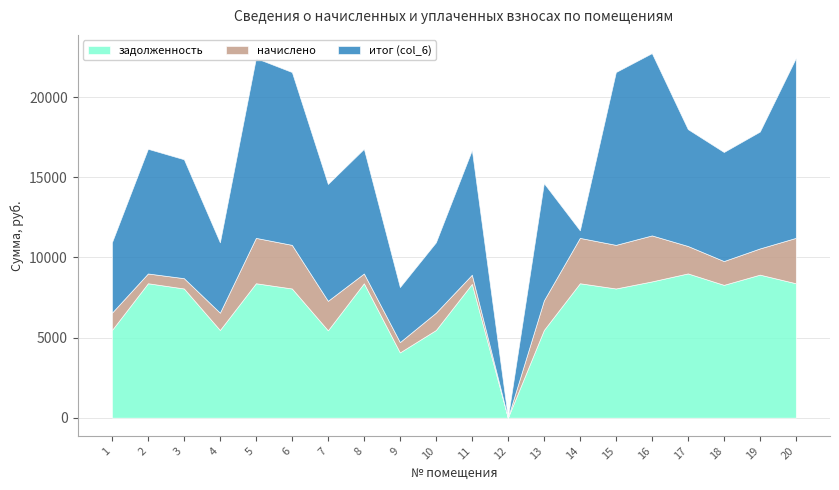

How many interior local valleys does the задолженность series have?

6